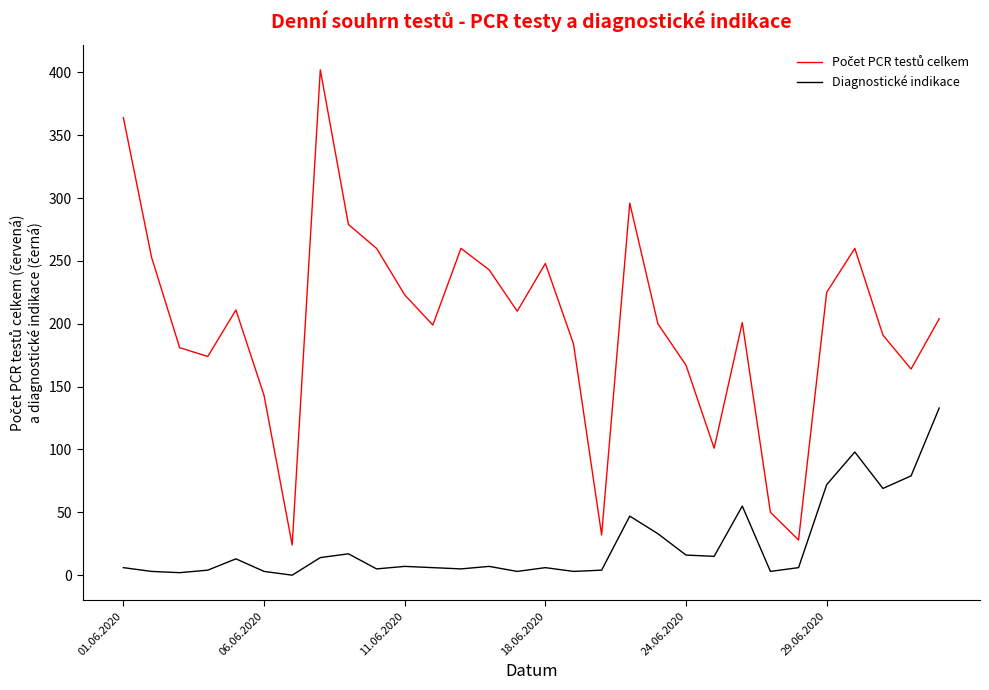

What is the difference between the maximum and minimum values in the Diagnostické indikace series?

133